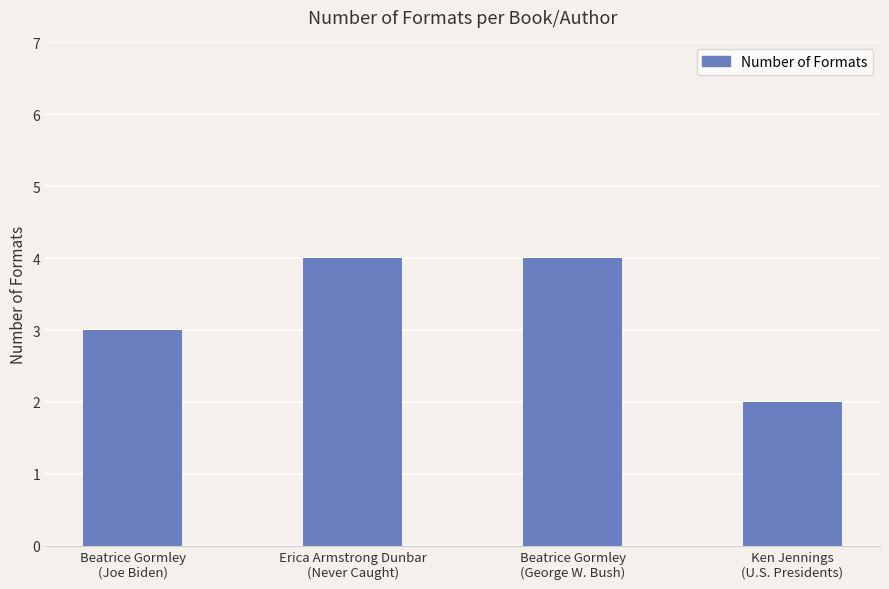

Count the values in the range 3 to 4.

3